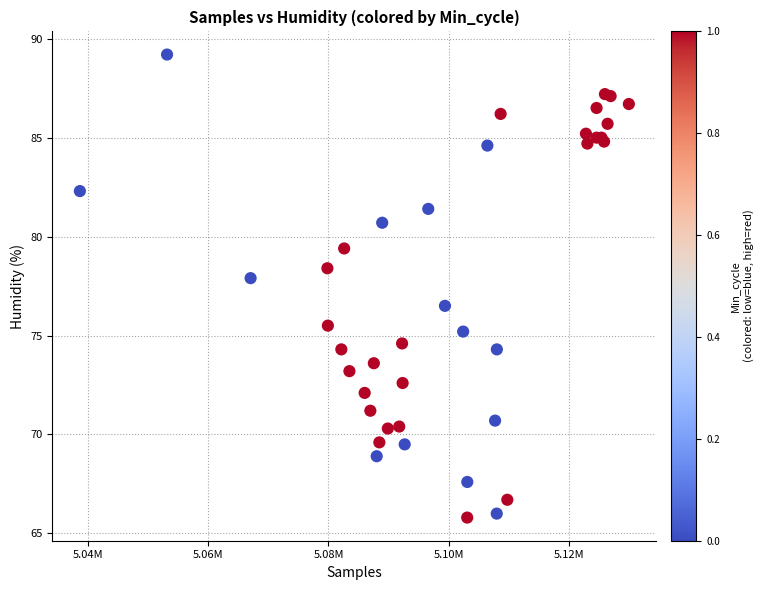

What Y value in the scatter plot is closest to 77?

76.5